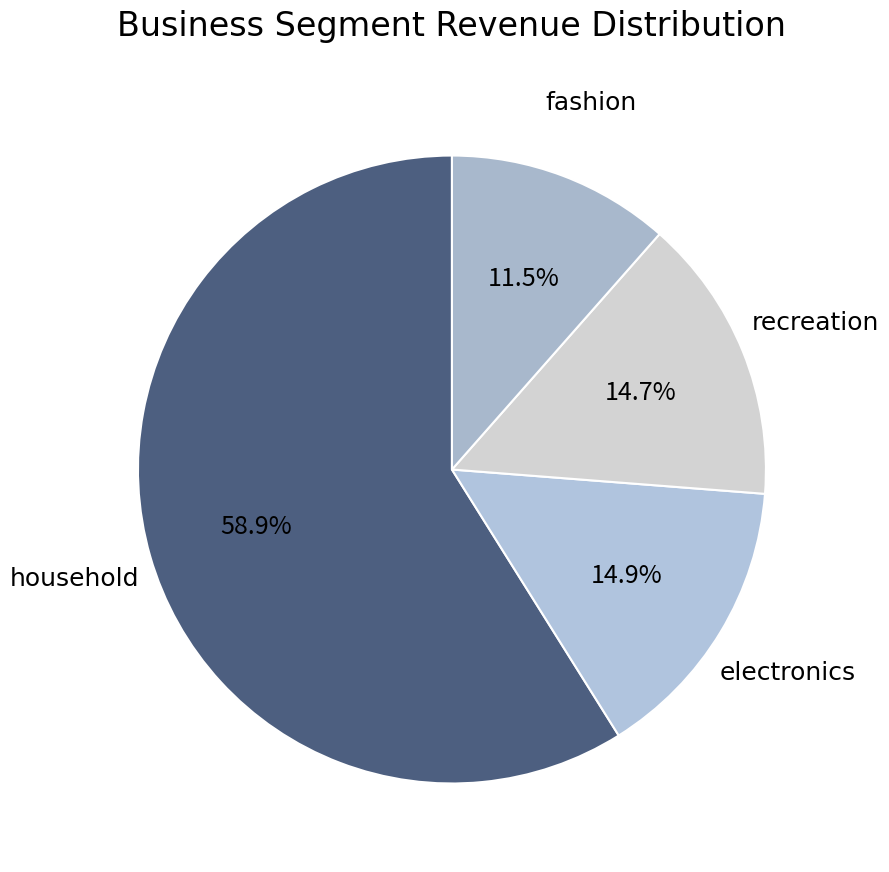

What is the smallest slice in the pie chart?

fashion